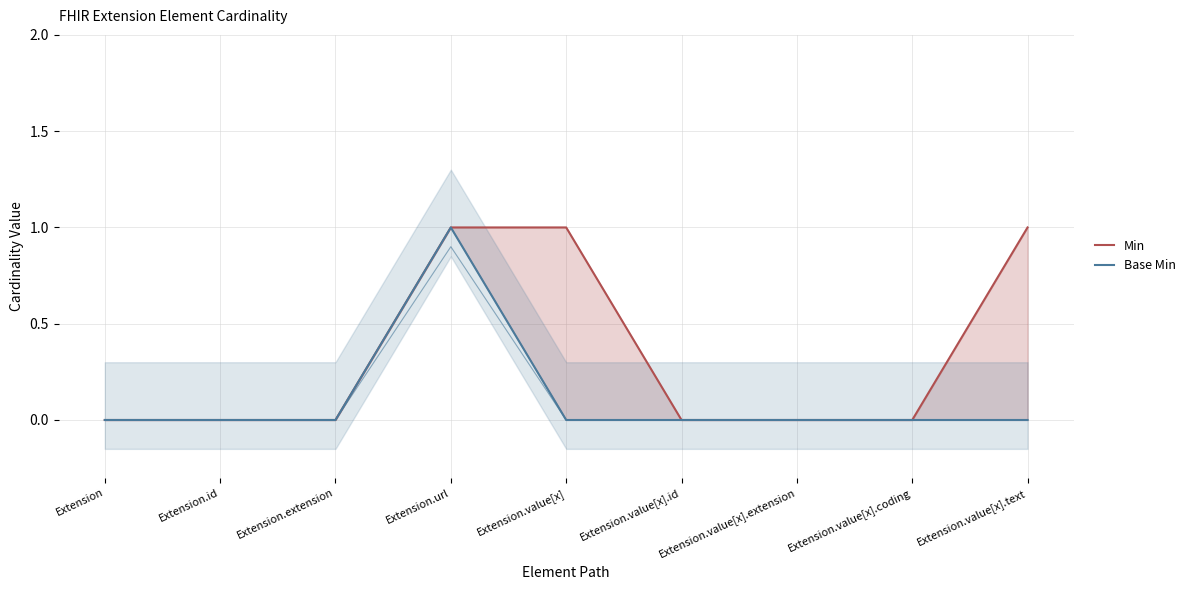

True or false: Base Min and Min cross at least once.

False